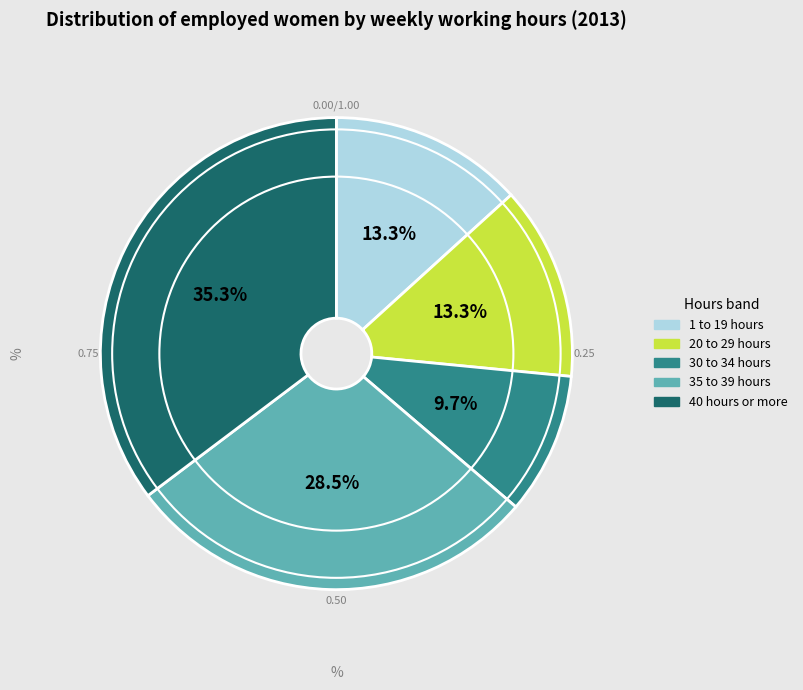

What is the largest slice in the pie chart?

40 hours or more